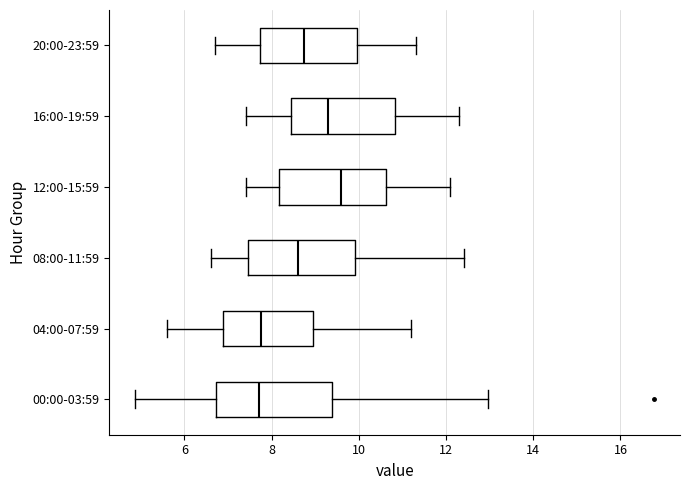

Where does the left whisker of the box for 20:00-23:59 end on the x-axis? The values are not printed on the chart, so give them approximately, as read against the axis.

6.8